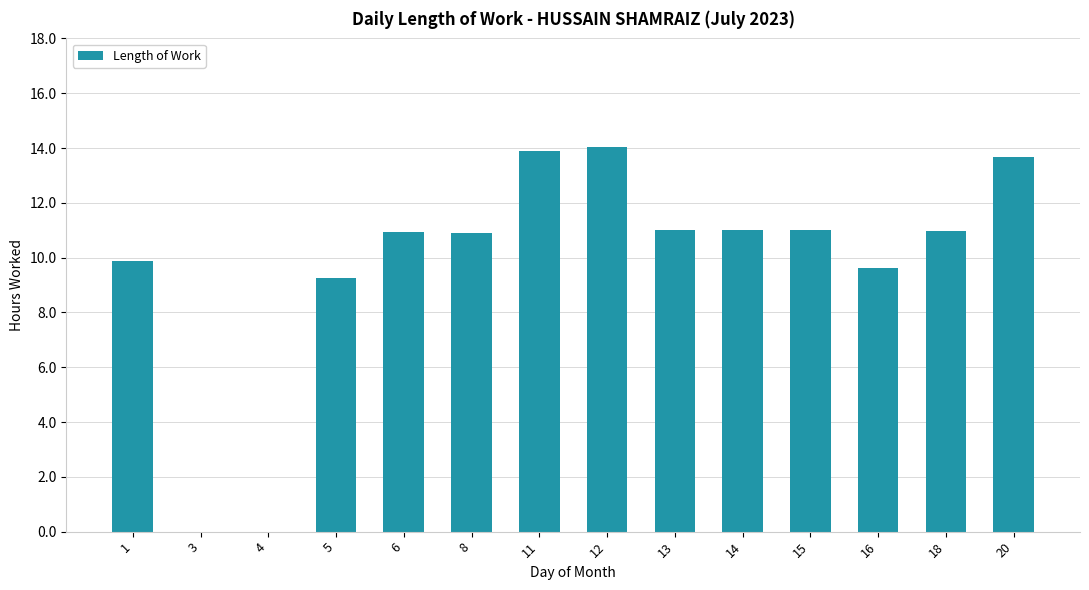

The chart shows a value of 13.9 at 11. True or false?

True